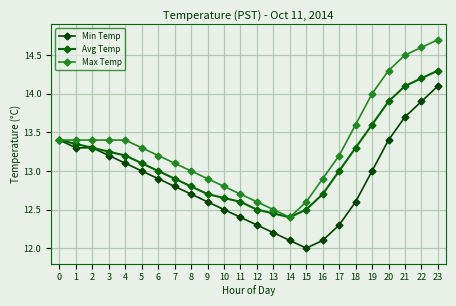

What is the minimum value shown in the chart?

12.0